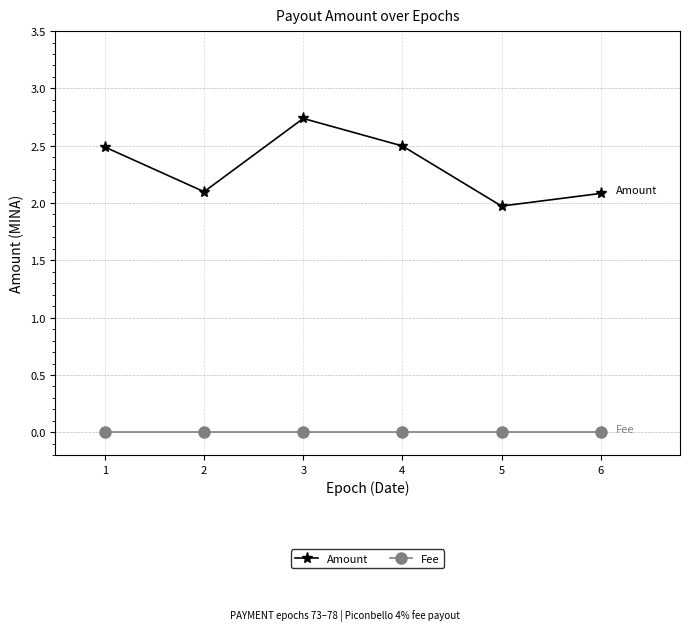

The value of Amount at 5 is 2.0. True or false?

True